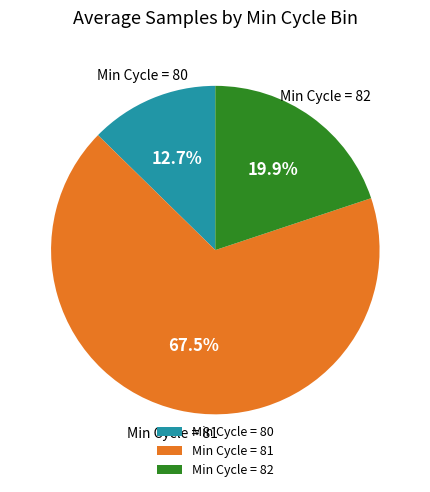

Rank the categories by value from lowest to highest.

Min Cycle = 80, Min Cycle = 82, Min Cycle = 81